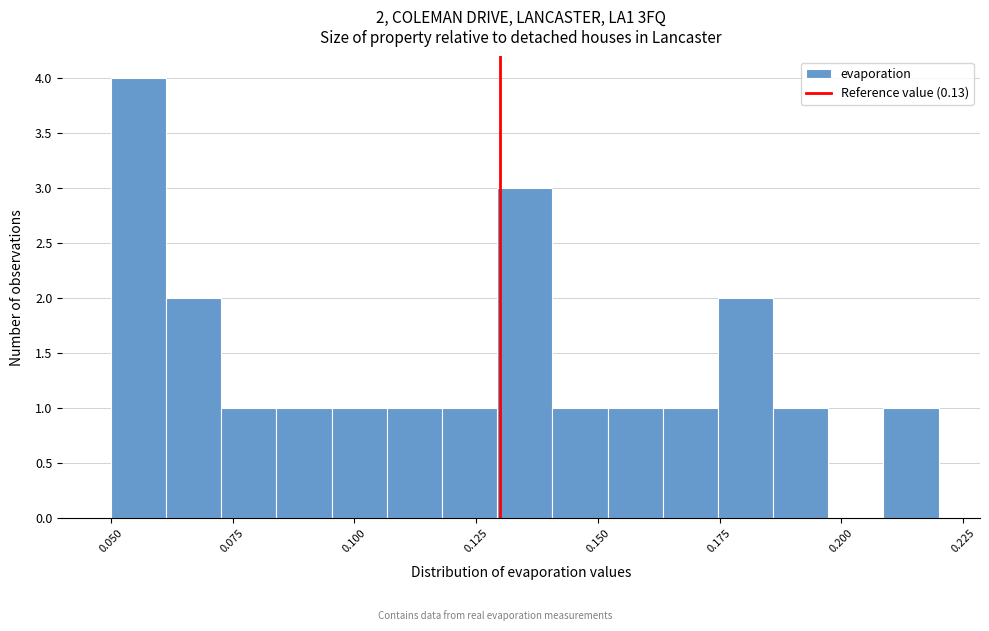

Around what value on the x-axis is the tallest bar? Give the approximate position of its centre, as read against the axis.

0.055